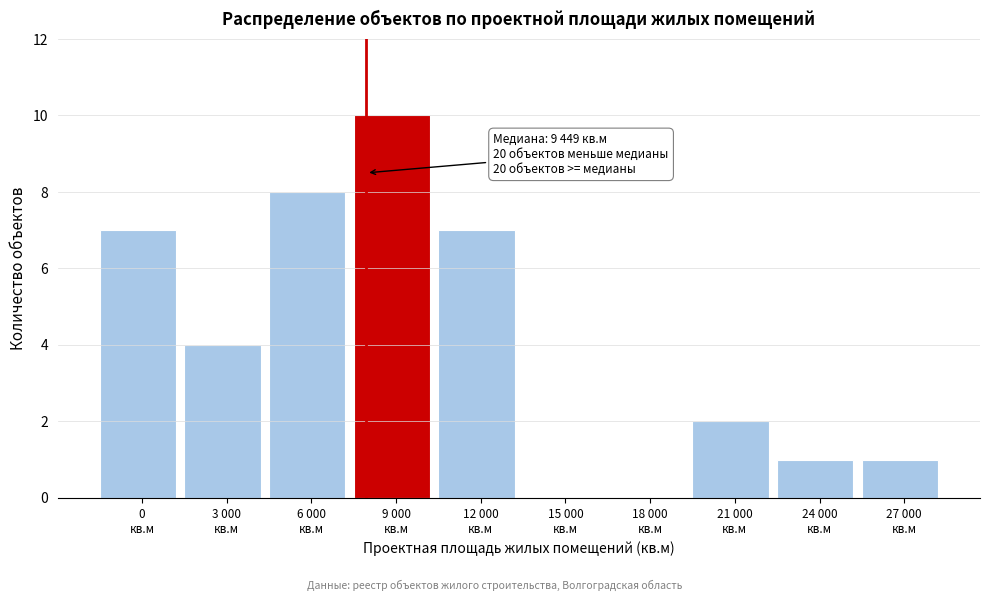

What is the sum of all values?

40